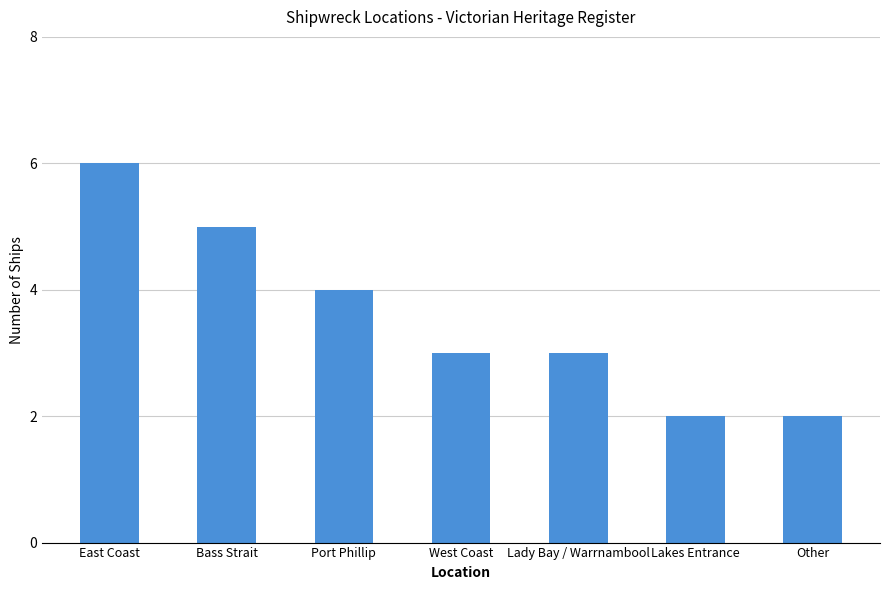

The value at Lakes Entrance is 3. True or false?

False